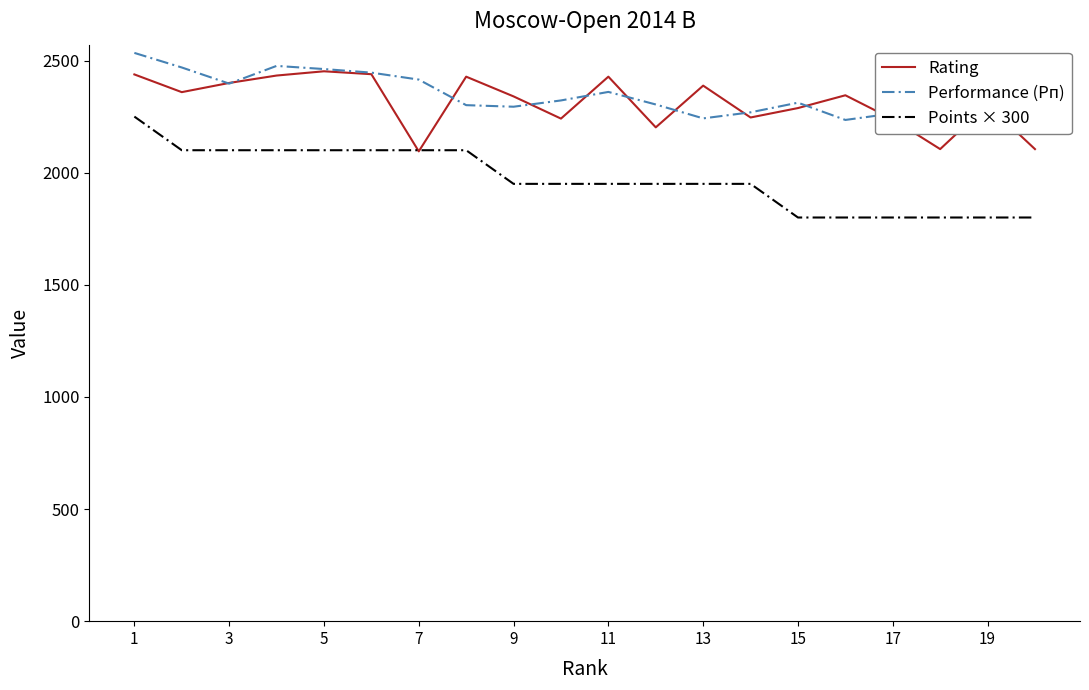

True or false: Performance (Рп) and Points × 300 cross at least once.

False